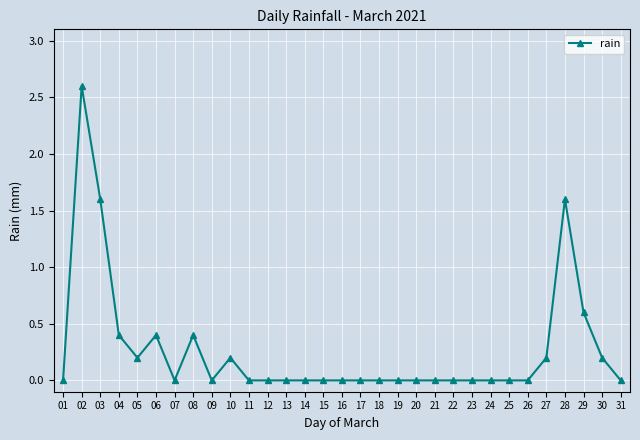

Count the number of data series in this chart.

1